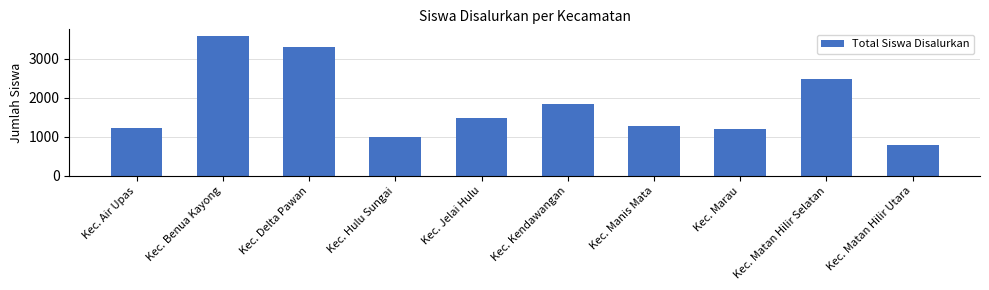

How many bars are there in total?

10